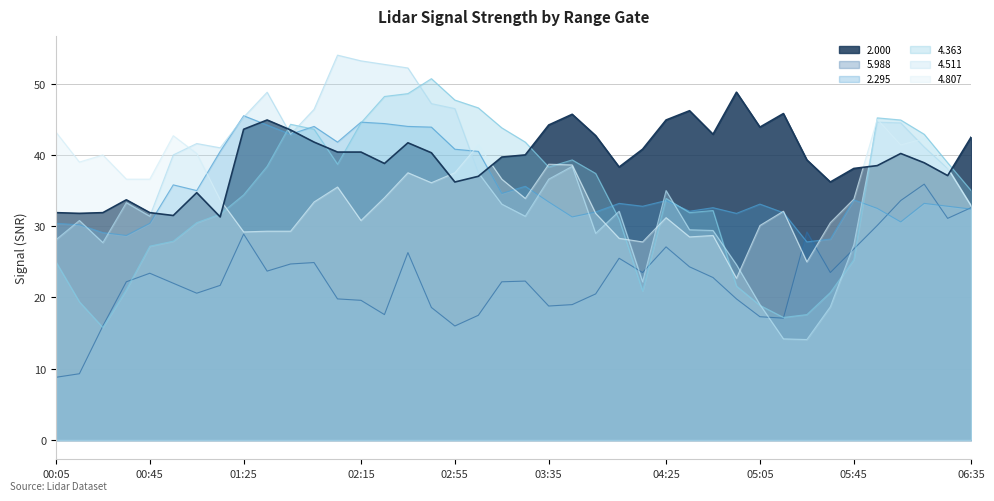

The 4.363 series shows 61.0 at 01:35. True or false?

False